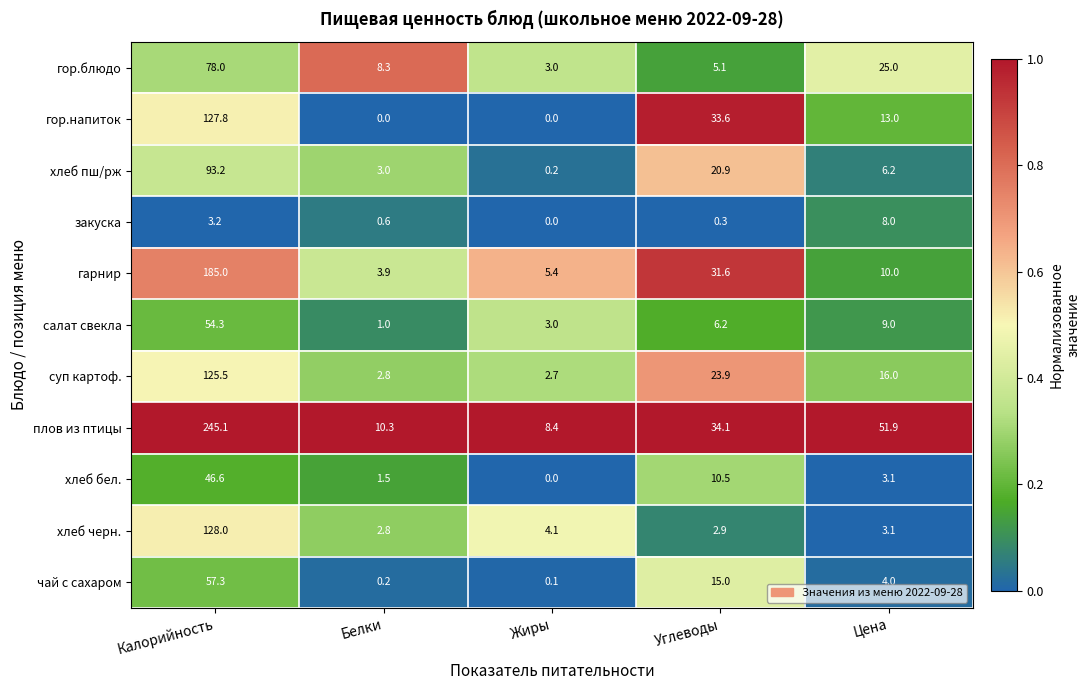

Which series changed the most between Жиры and Углеводы?

гор.напиток